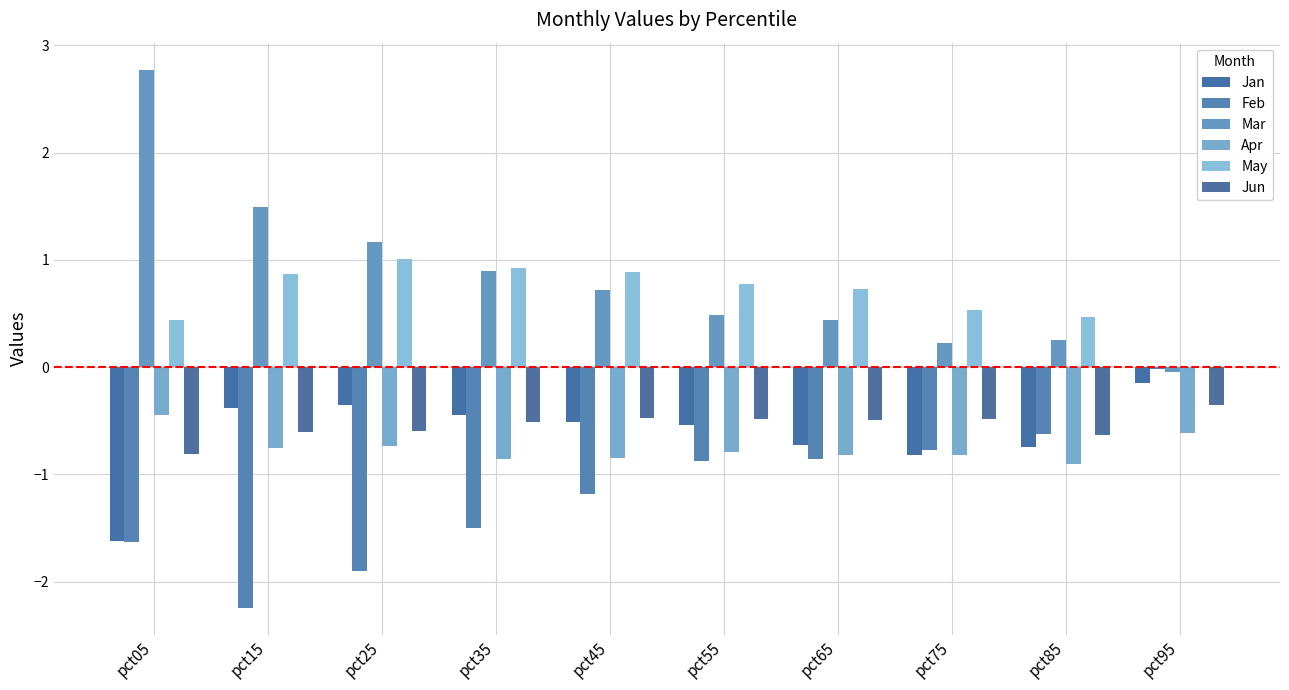

Which category has the lowest value across all series?

pct15